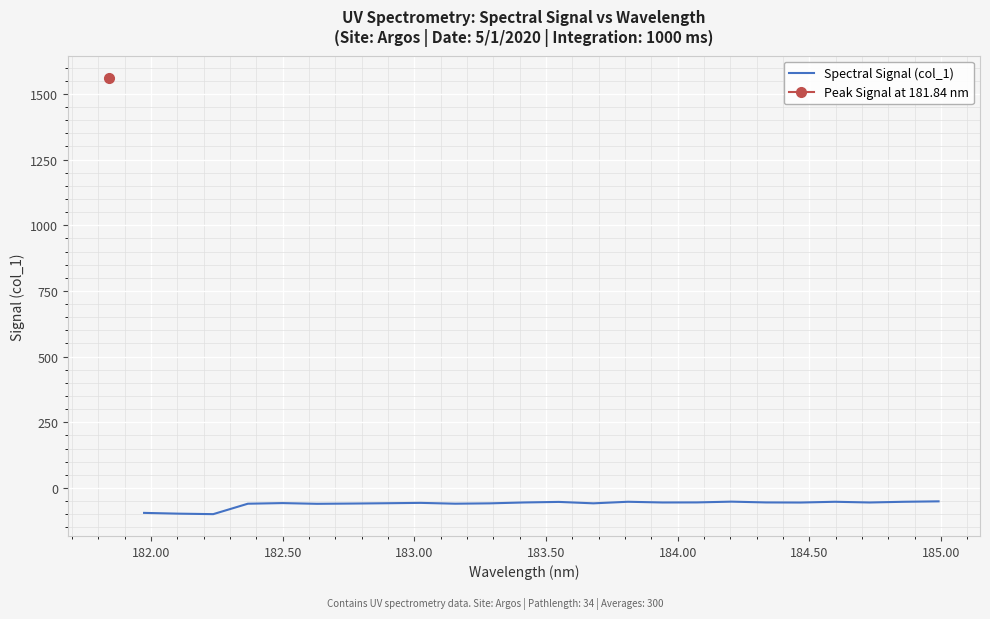

What is the minimum value for Spectral Signal (col_1)?

-99.7